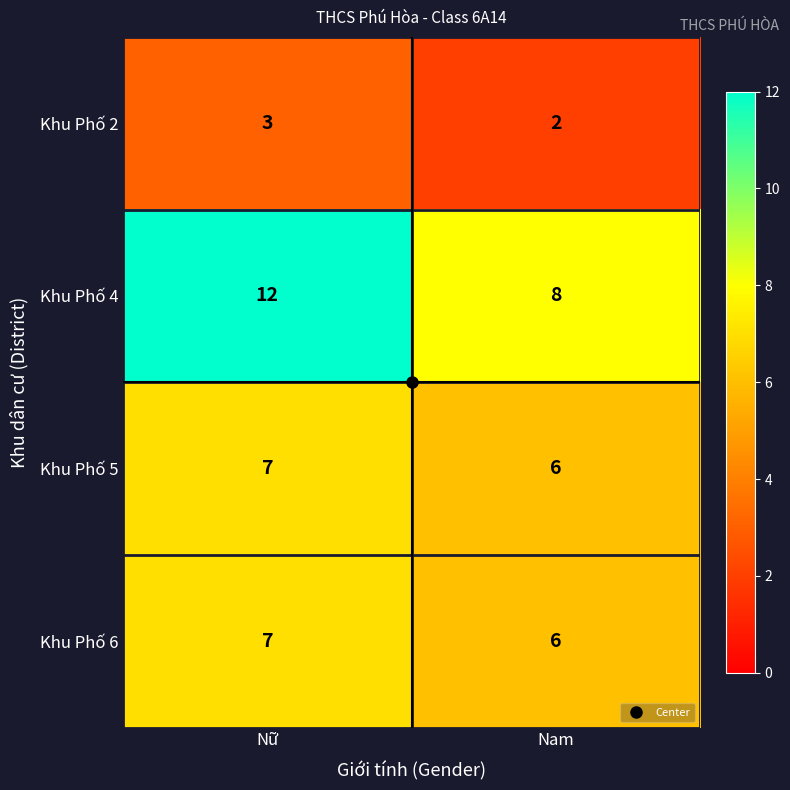

True or false: Khu Phố 6 has a value of 6 at Nam.

True